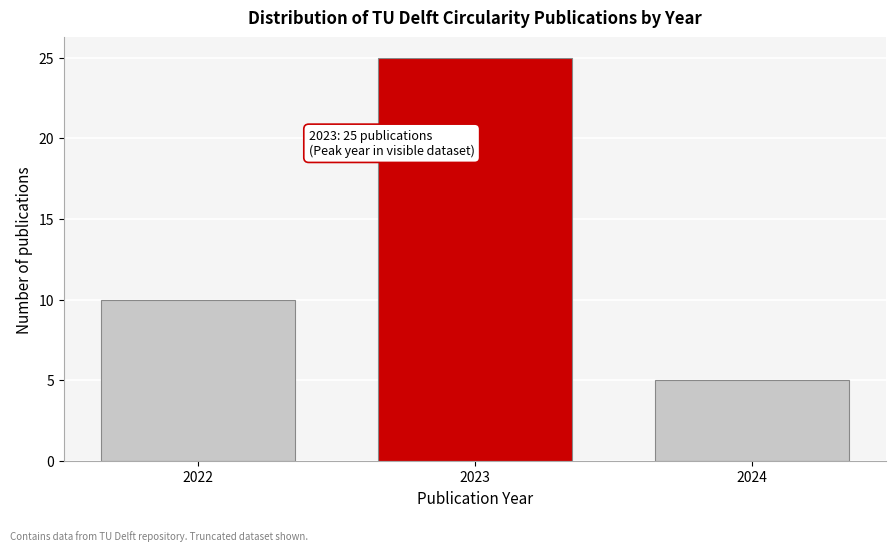

Reading left to right, what are all the values shown in this chart?

10	25	5